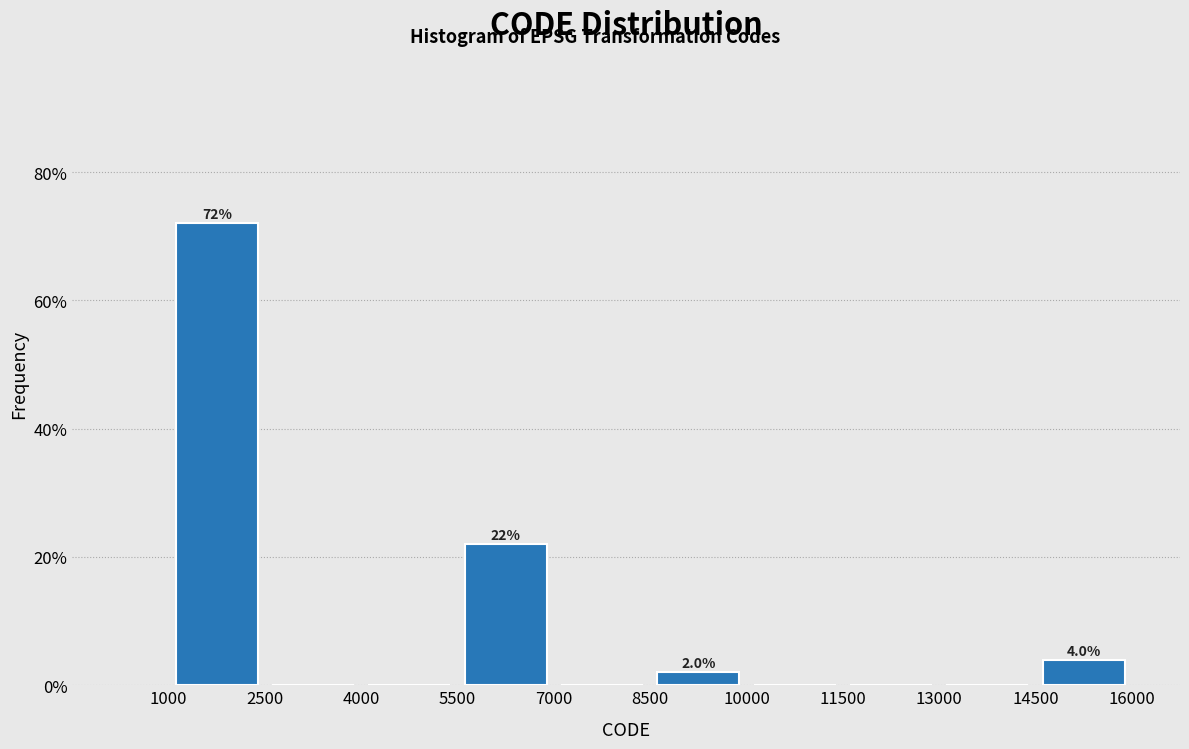

Over which range of the x-axis is the bar tallest?

1000 to 2500